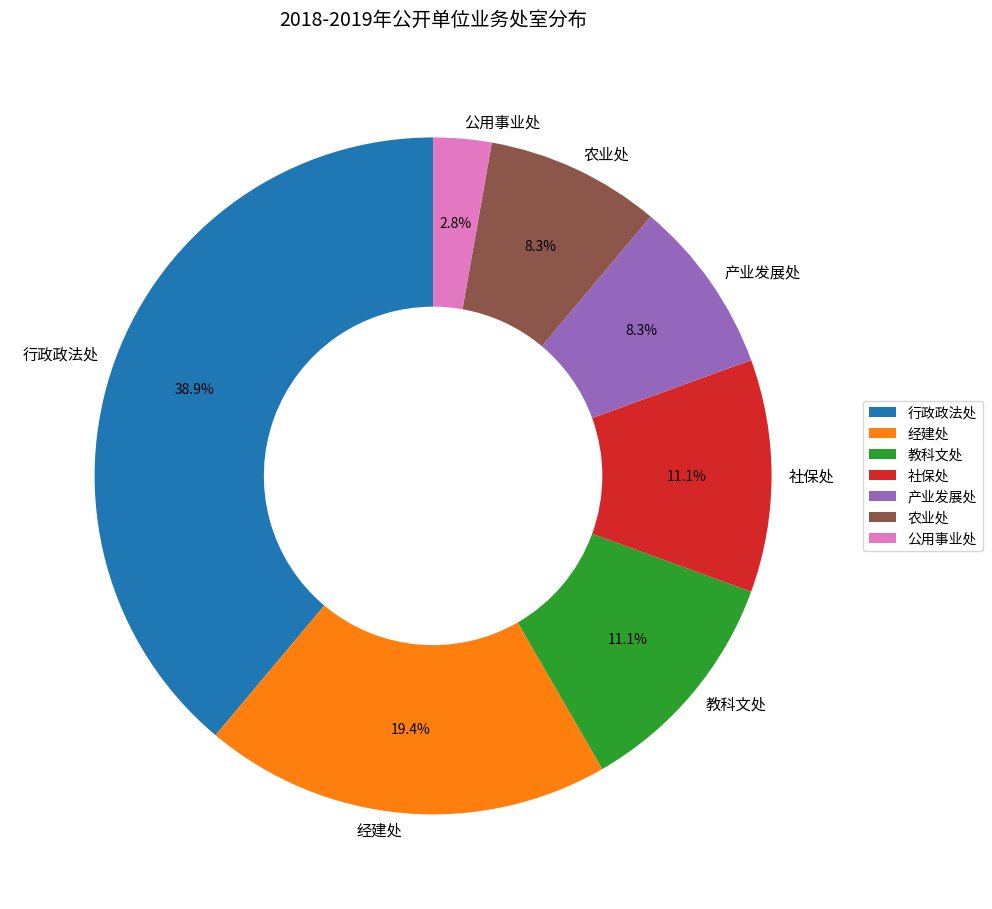

Is 产业发展处 the majority of the pie?

No